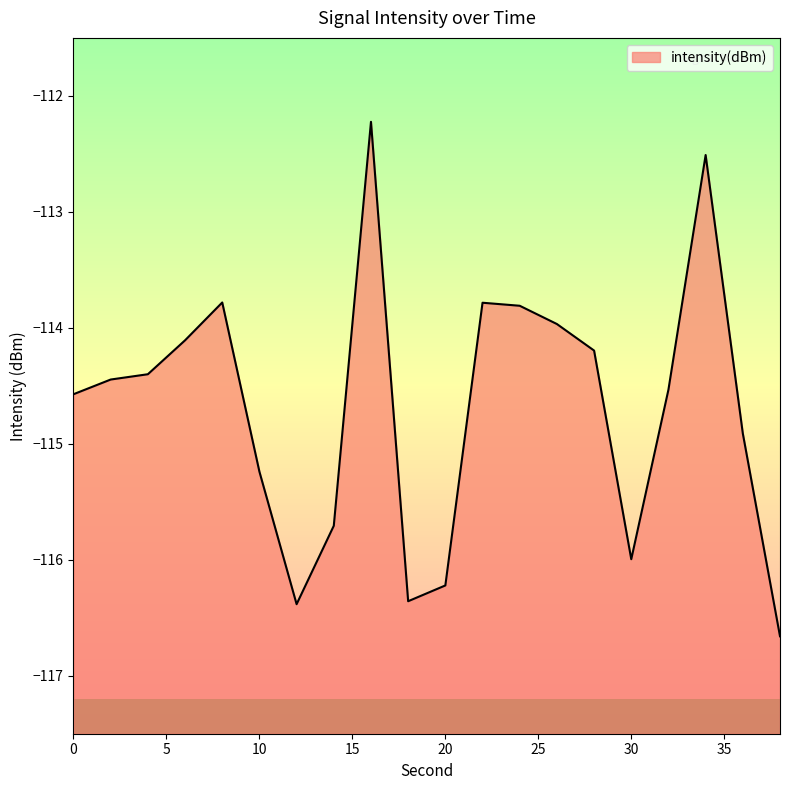

At which label is the value closest to -114?

26